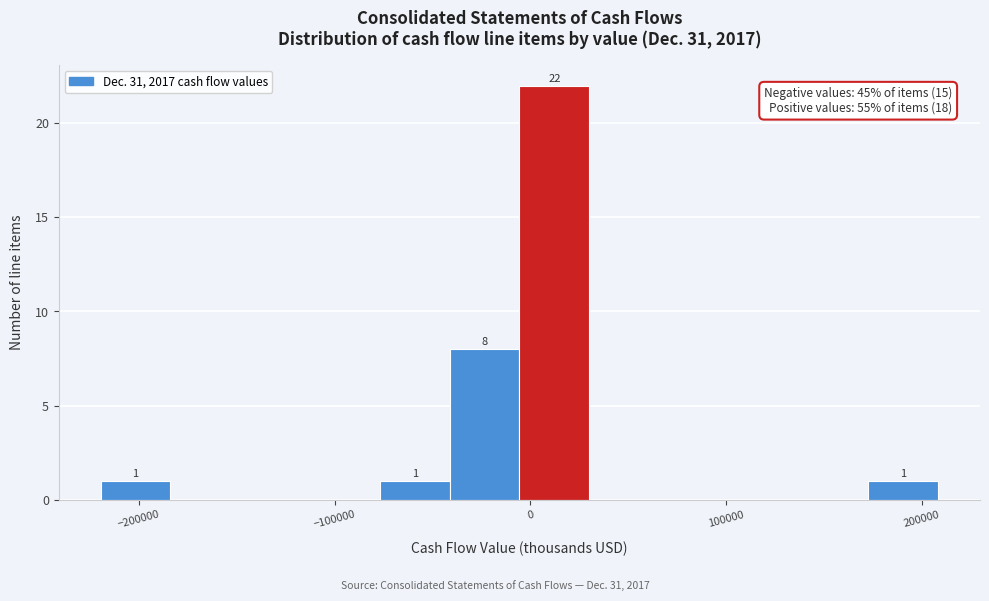

Read against the x-axis, roughly where is the centre of the tallest bar?

10000